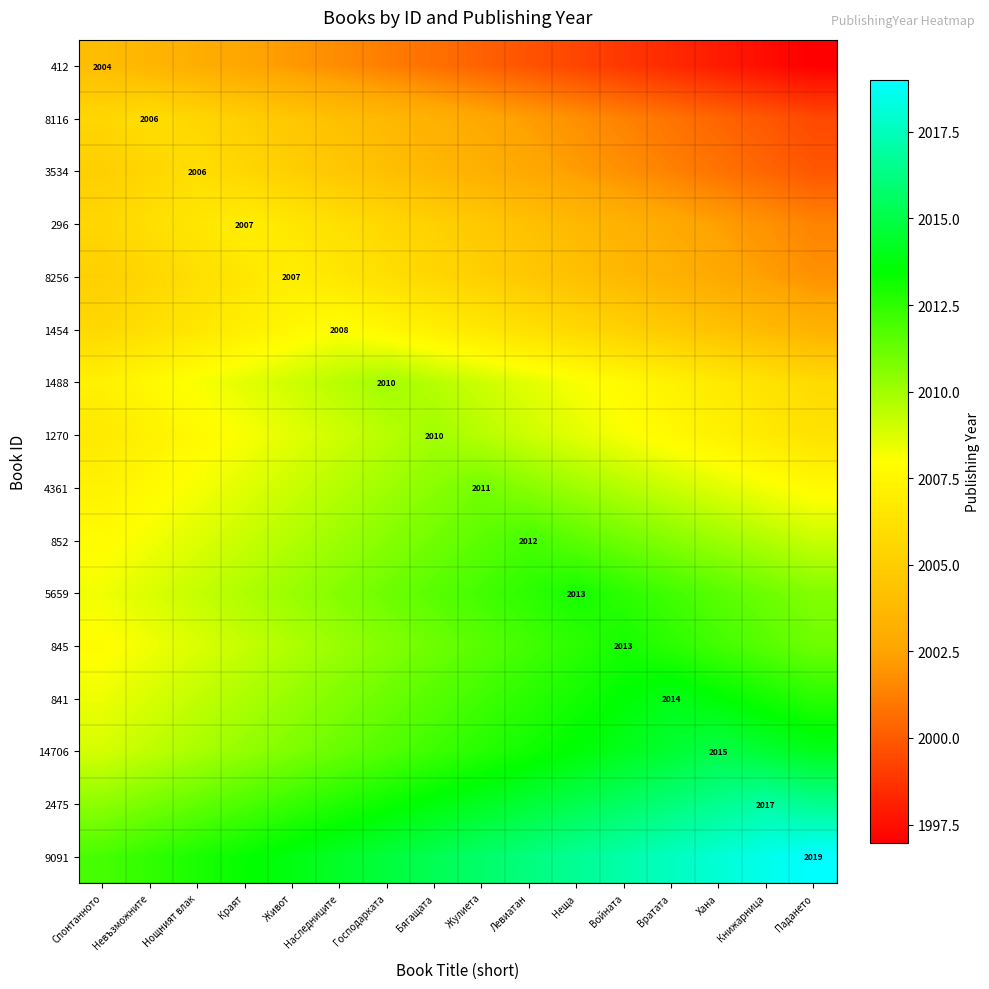

Is it true that 3534 equals 2002.7 at Левиатан?

True